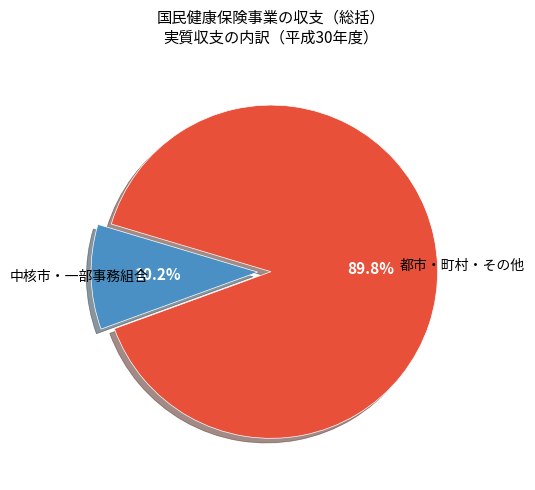

Is there any slice that represents more than half of the pie?

Yes